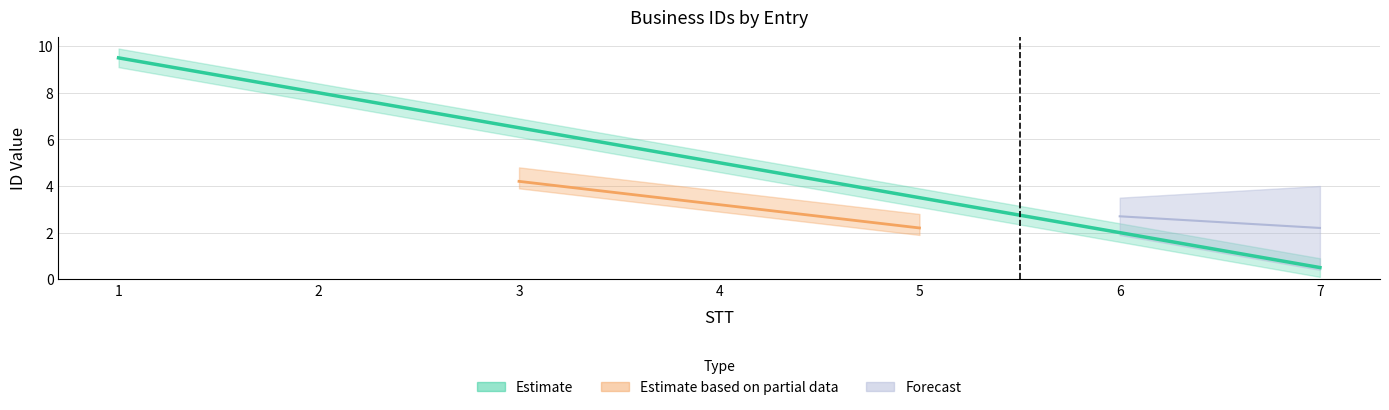

List the labels in order of value, smallest first.

7, 6, 5, 4, 3, 2, 1